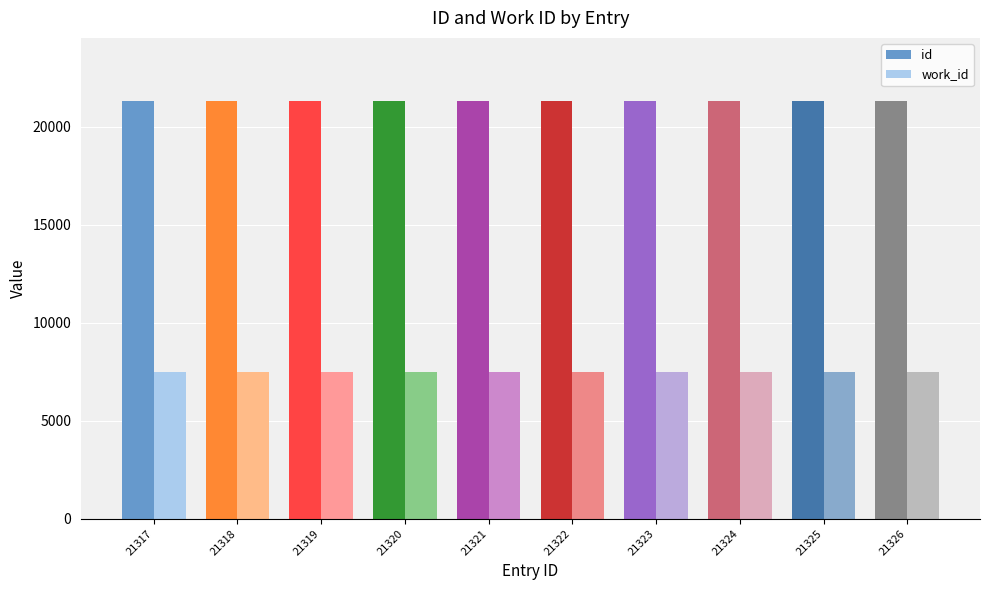

The value of work_id at 21322 is 7496. True or false?

True